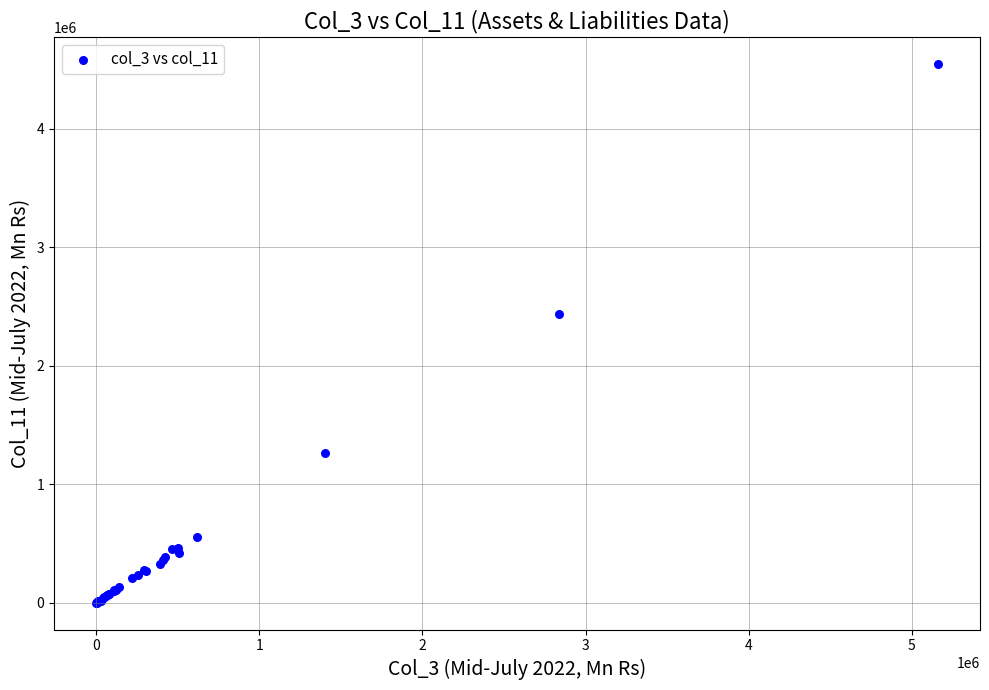

What Y value in the scatter plot is closest to 2272652?

2436953.4